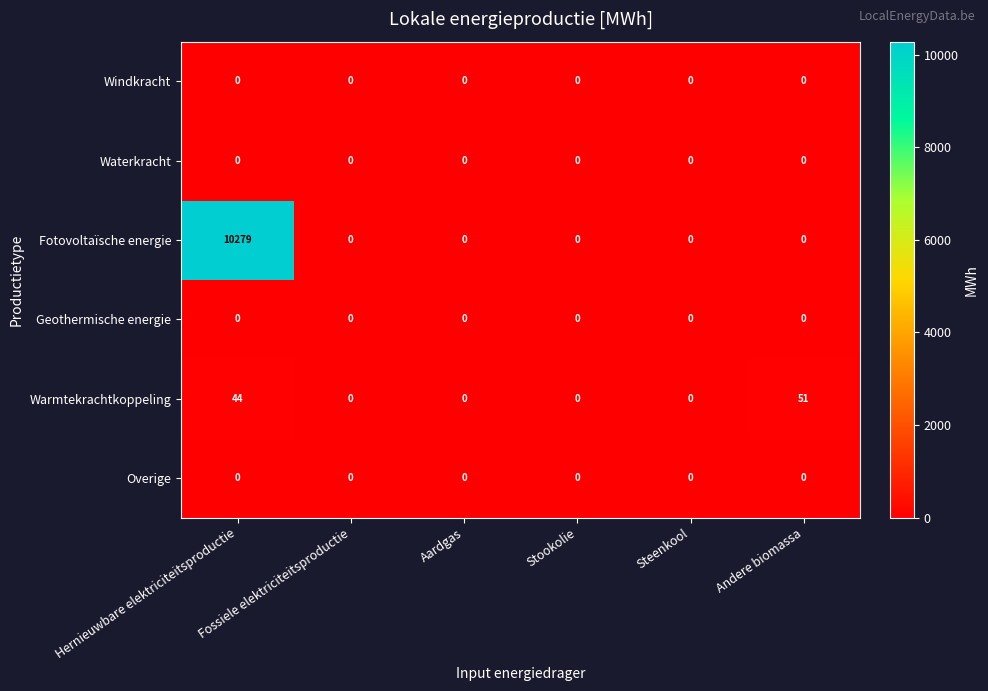

The Fotovoltaïsche energie series shows 0 at Steenkool. True or false?

True